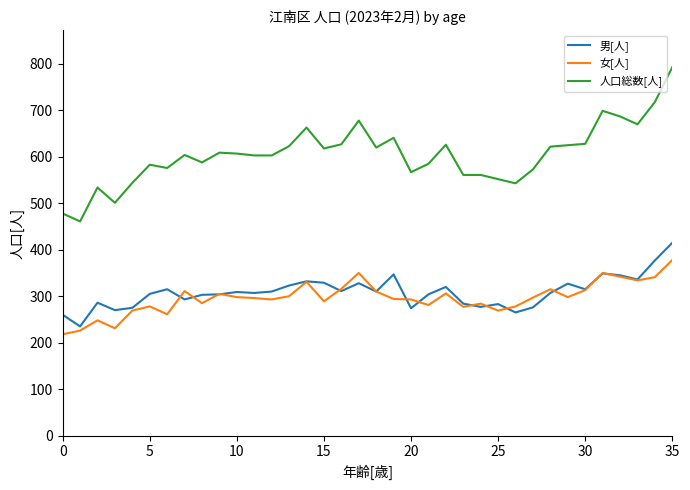

What is the minimum value for 人口総数[人]?

461